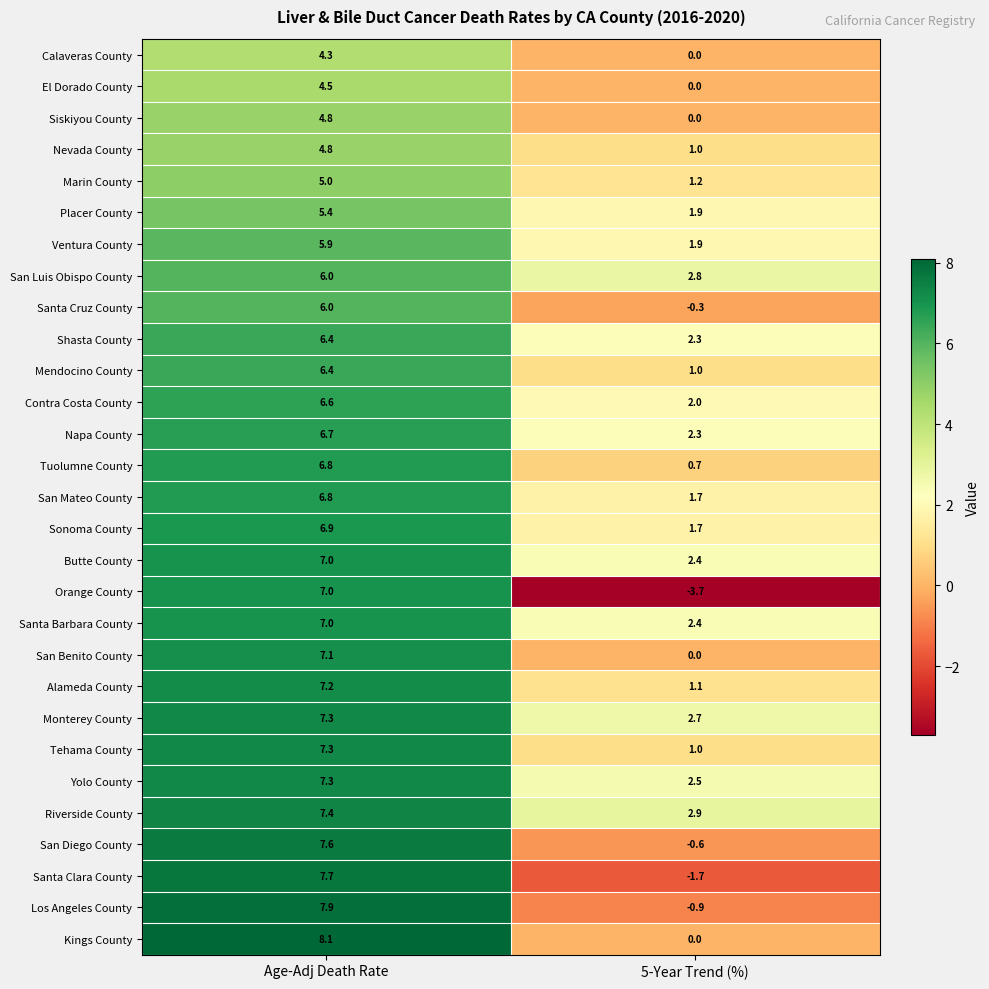

The value of Butte County at Age-Adj Death Rate is 4.8. True or false?

False